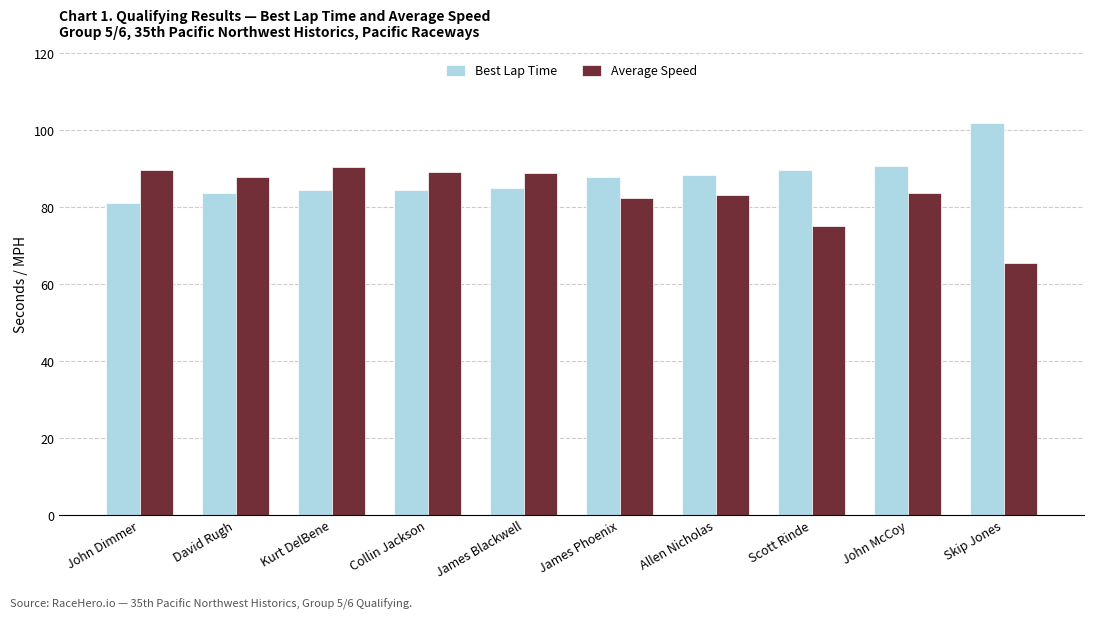

At which category does the chart reach its minimum across all series?

Skip Jones